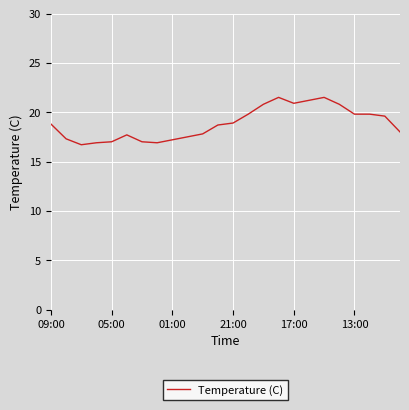

What is the greatest value displayed?

21.5